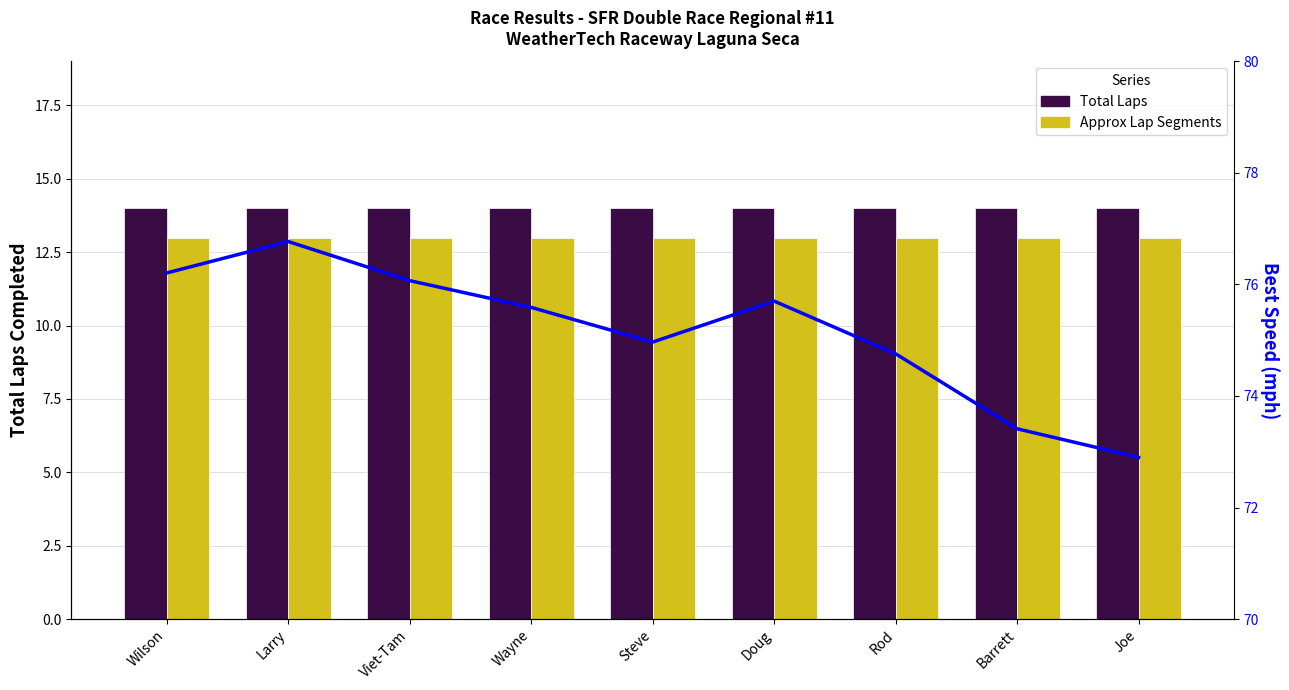

At how many categories does at least one series exceed 18?

9